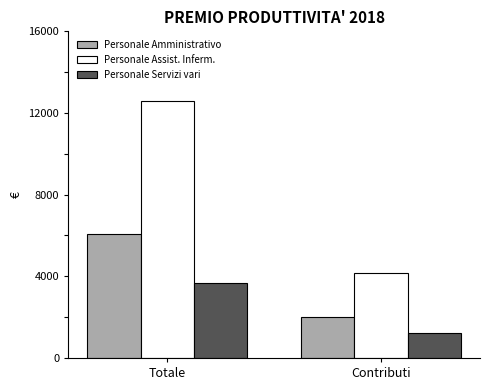

At which label is Personale Amministrativo closest to 4030?

Contributi